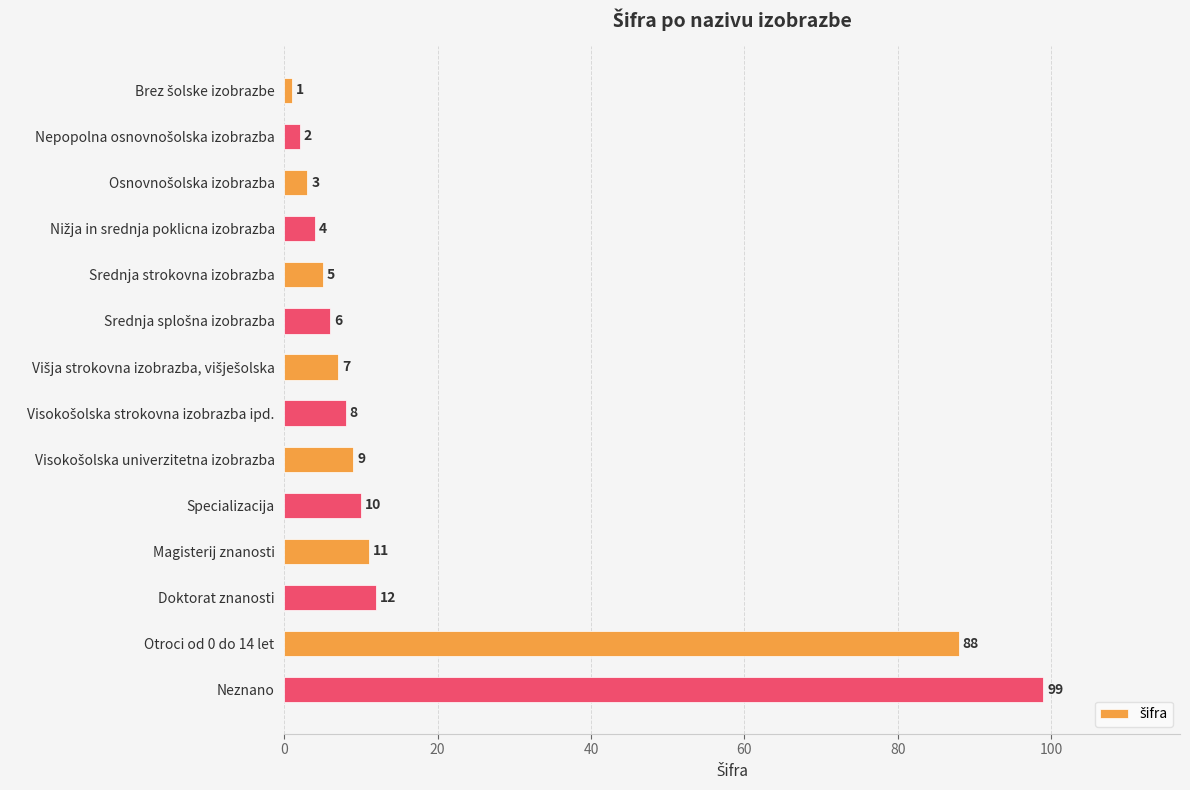

What is the smallest value displayed?

1